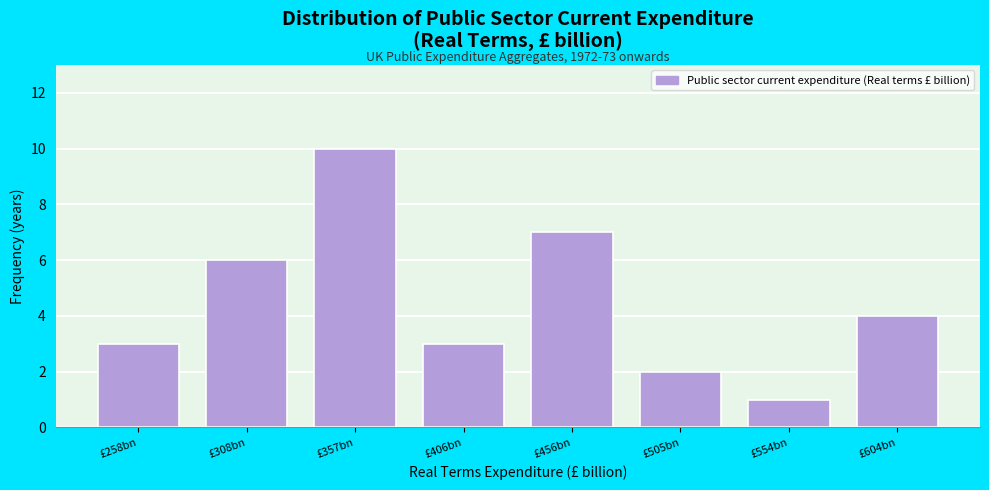

Reading left to right, list all the values displayed in this chart.

£258bn=3	£308bn=6	£357bn=10	£406bn=3	£456bn=7	£505bn=2	£554bn=1	£604bn=4